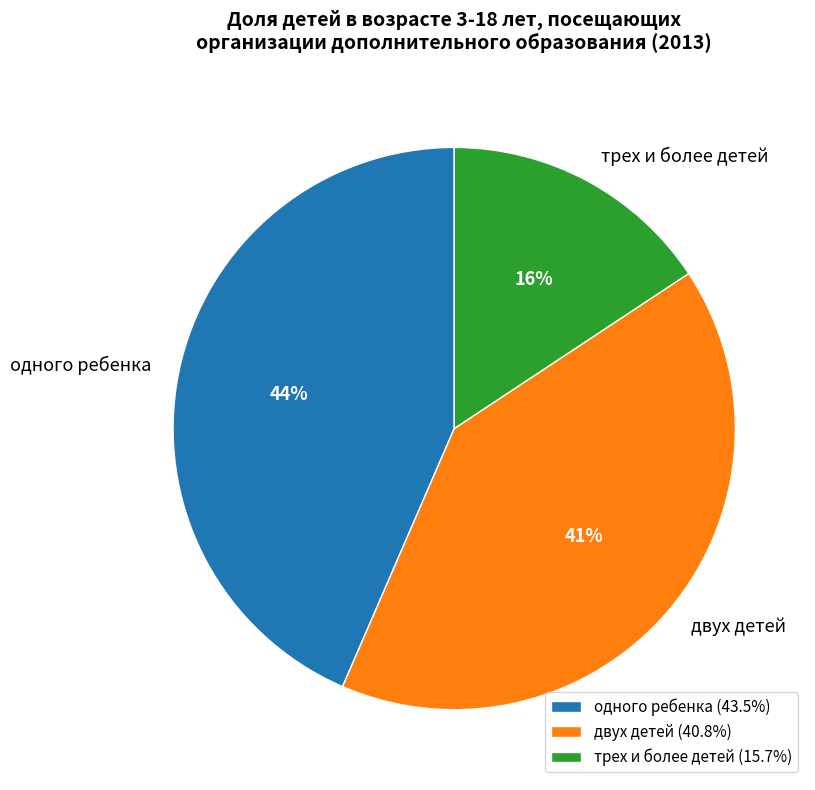

What is the ratio of the value at одного ребенка to the value at трех и более детей?

2.8